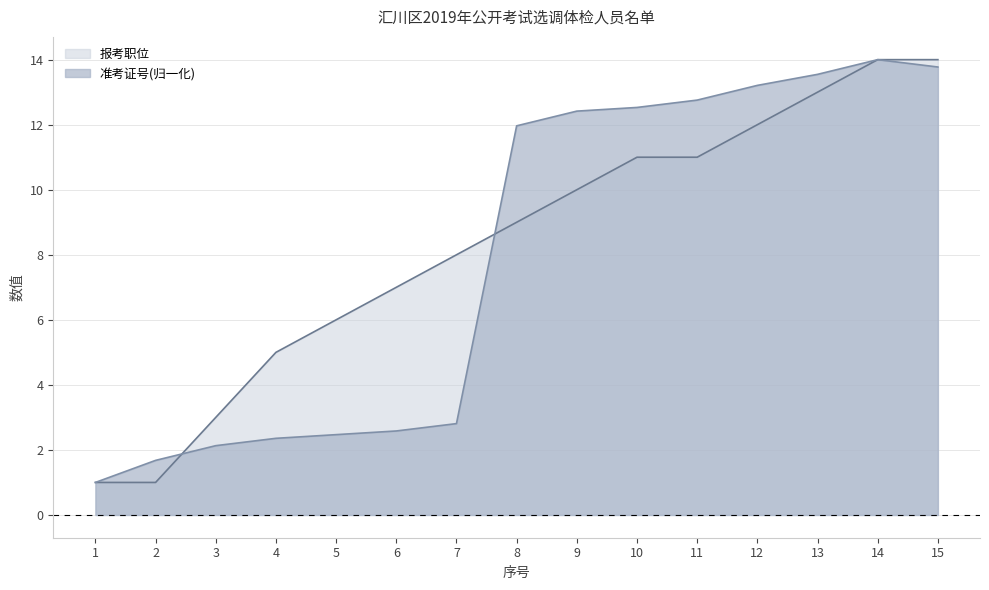

What is the total value across all series at 1?

2.0